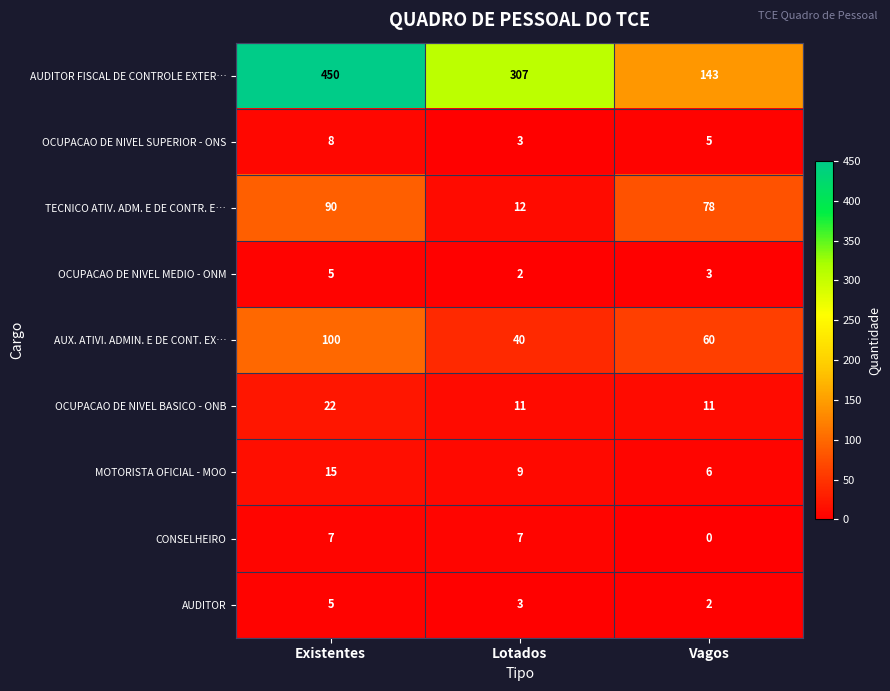

How many data points does each series have?

3